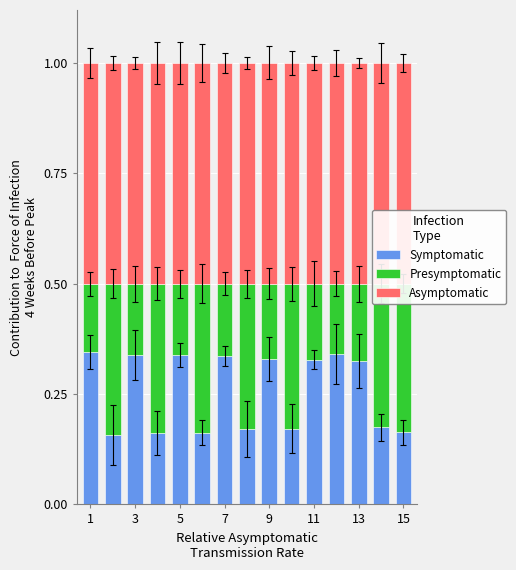

How many Symptomatic values are between 0 and 1?

15